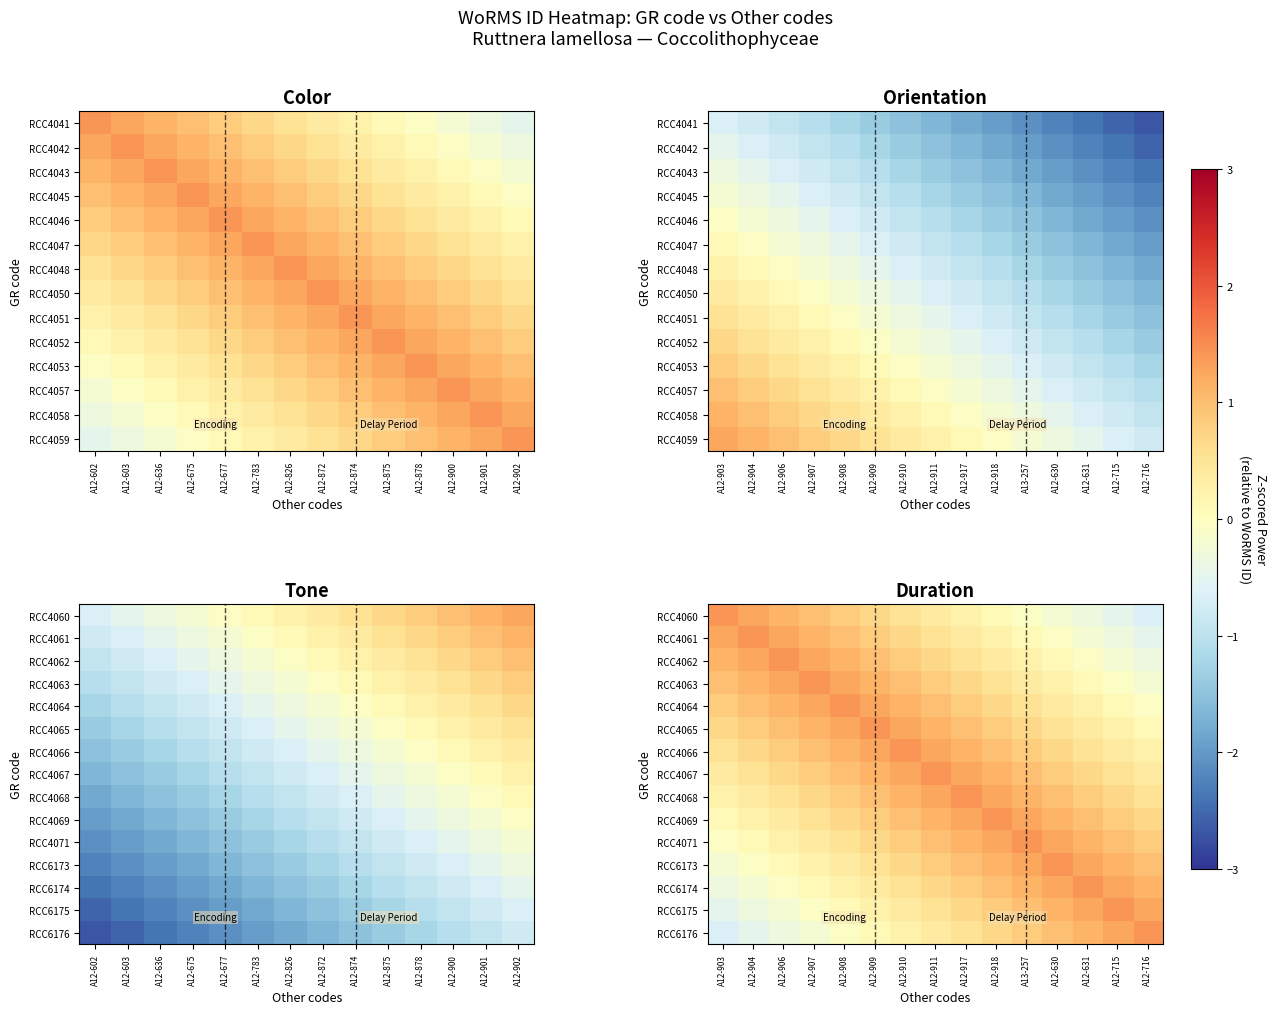

What is the approximate value of RCC6174 at A12-917?

0.8